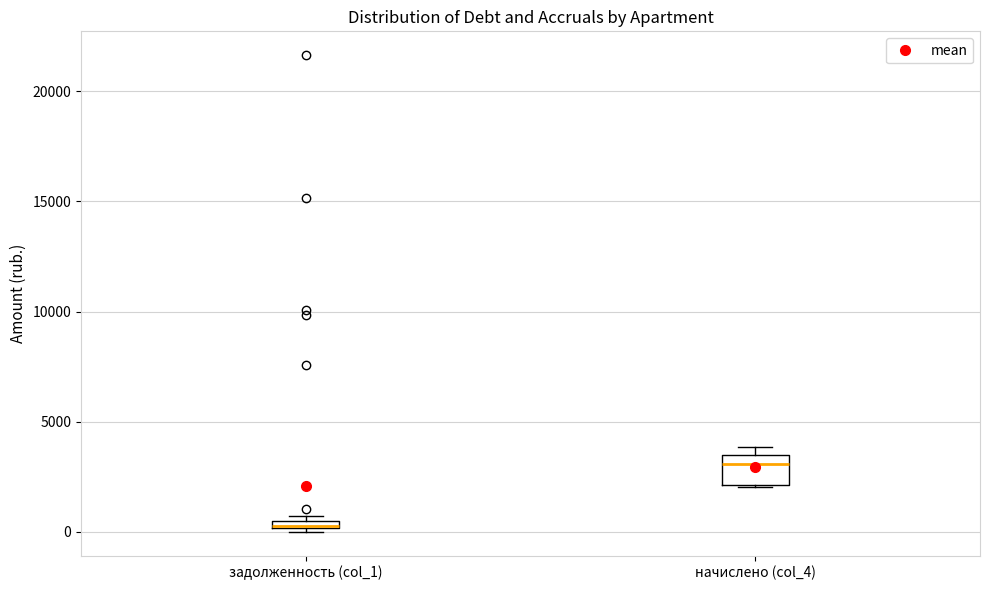

Which box is the tallest, from its lower edge to its upper edge?

начислено (col_4)